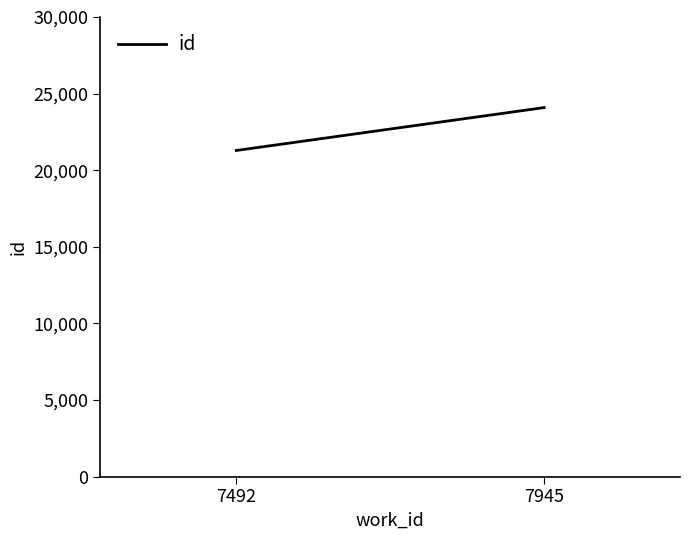

Which has a higher value, 7492 or 7945?

7945